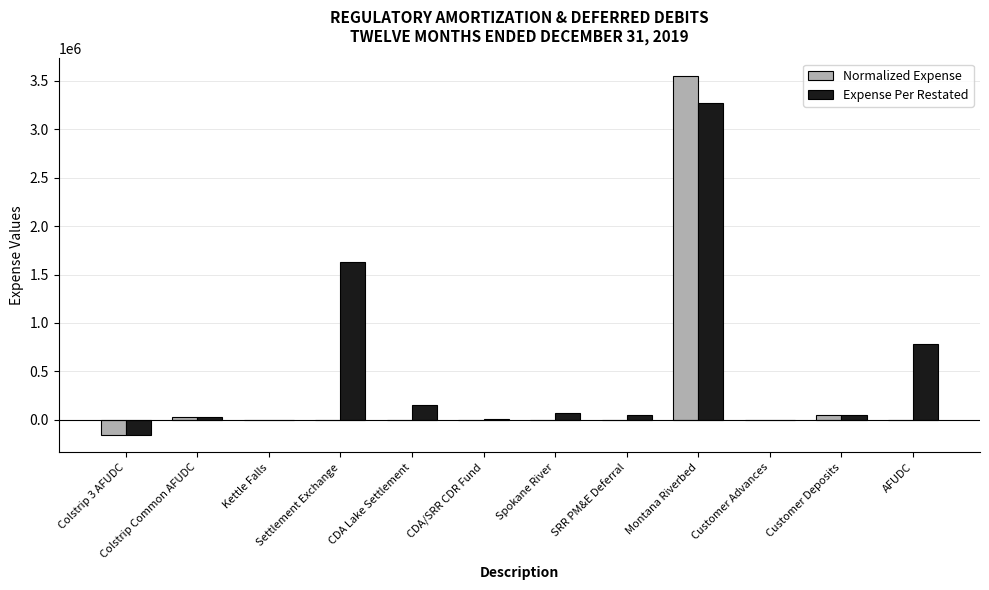

What is the sum of the Expense Per Restated values at Colstrip 3 AFUDC and CDA Lake Settlement?

-74